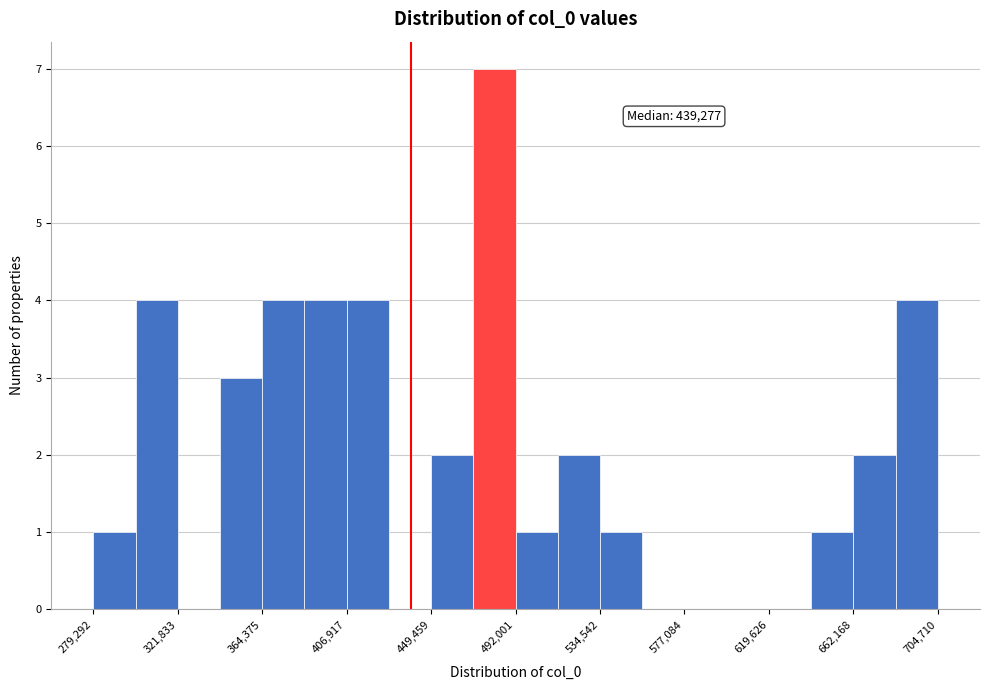

Over which range of the x-axis is the bar tallest?

470000 to 490000